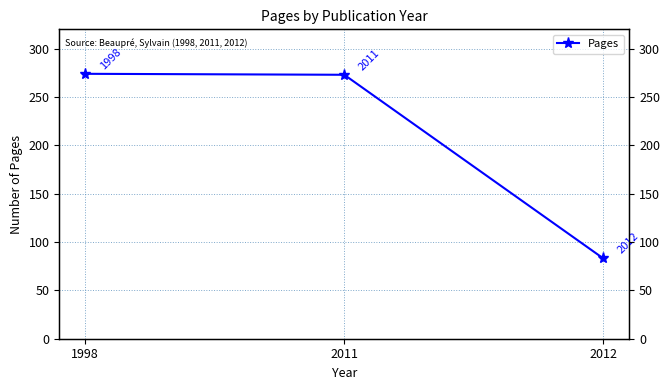

At which category does the chart reach its peak across all series?

1998